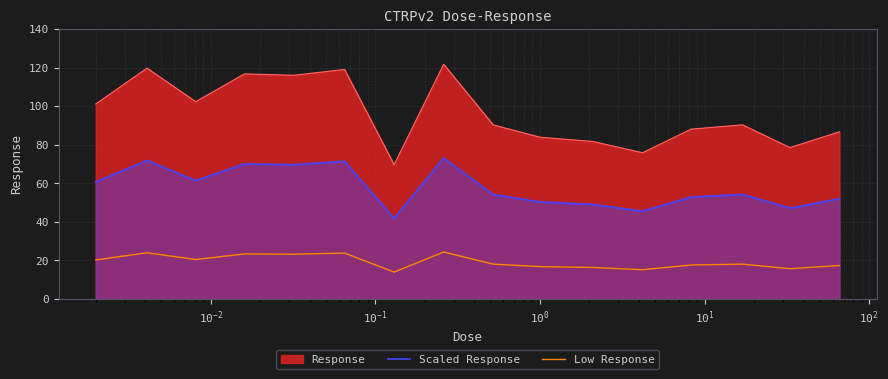

Which series has the largest total across all categories?

Response